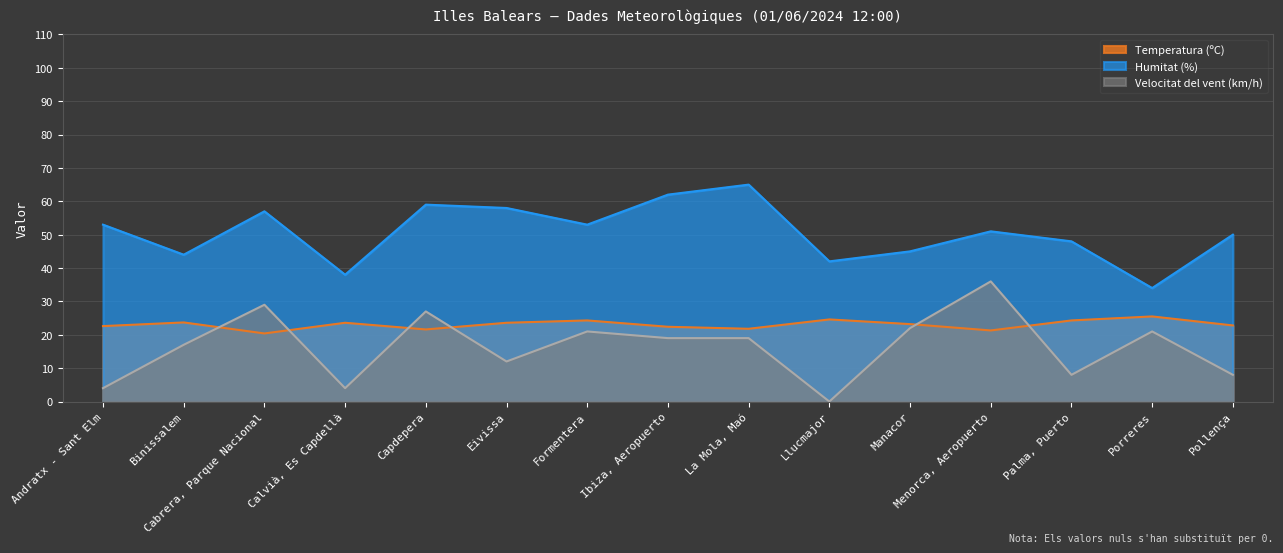

True or false: temperatura and humitat intersect in this chart.

False